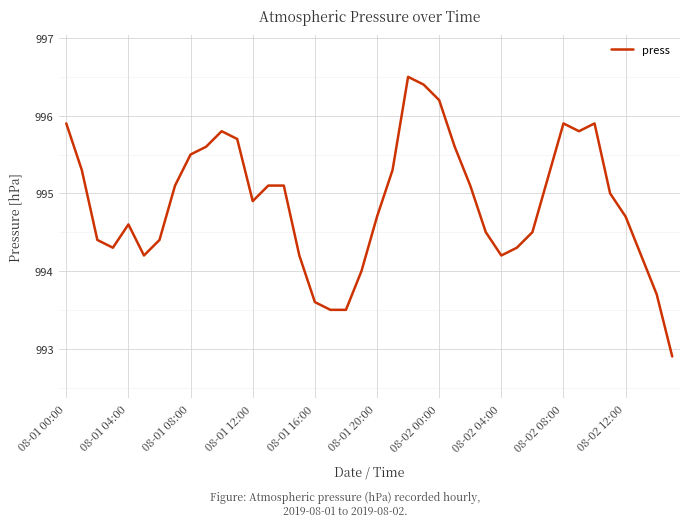

What is the greatest value displayed?

996.5